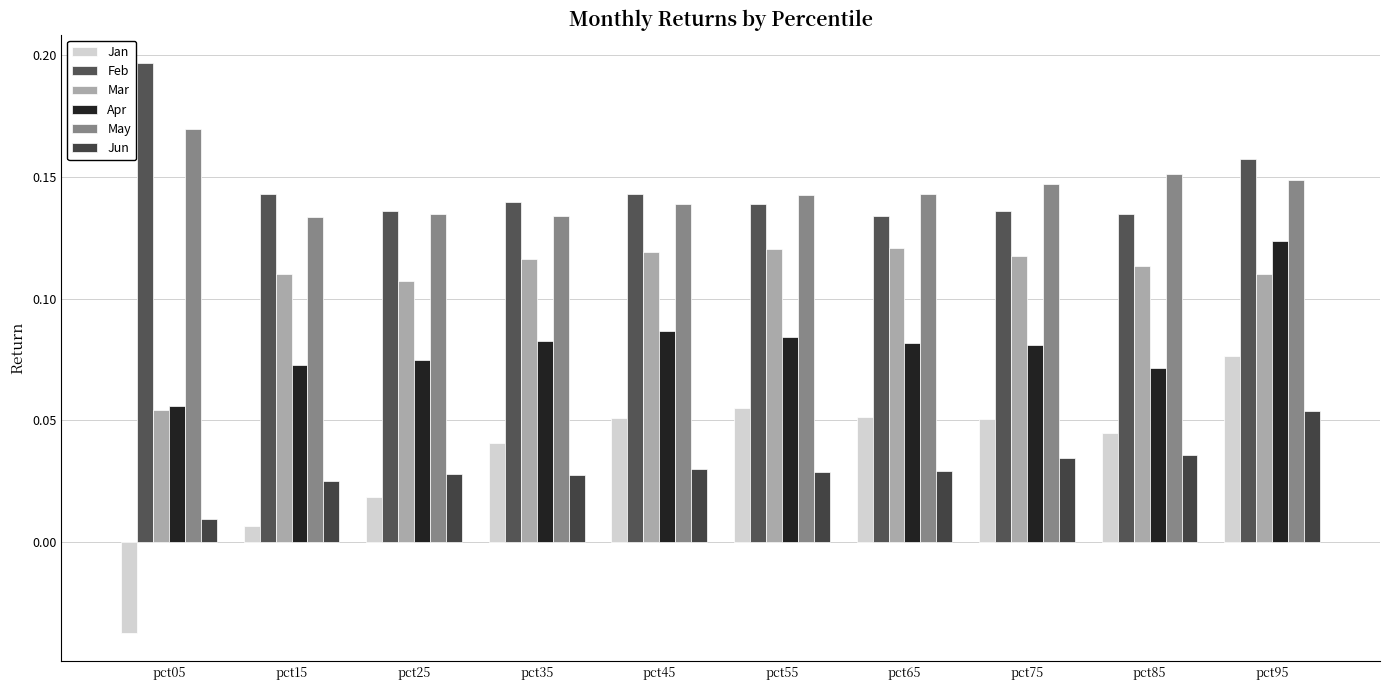

What is the spread (max minus min) of values at pct55?

0.1